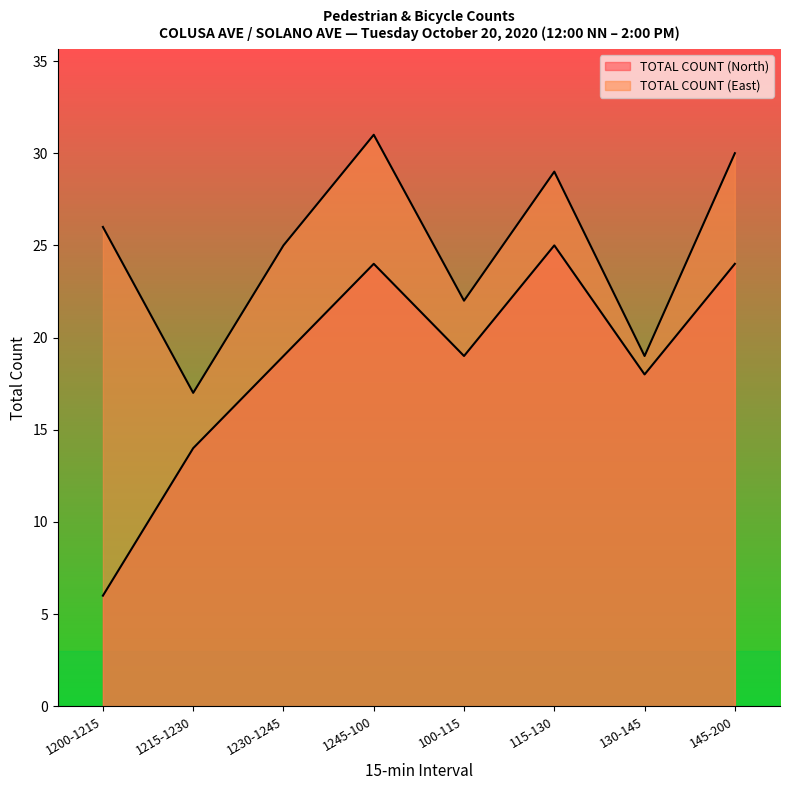

What is the difference between the maximum and second lowest values in the TOTAL COUNT (North) series?

11